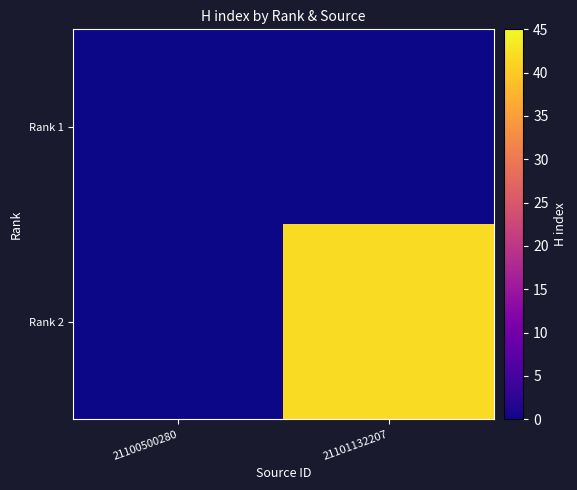

How many data points does each series have?

2